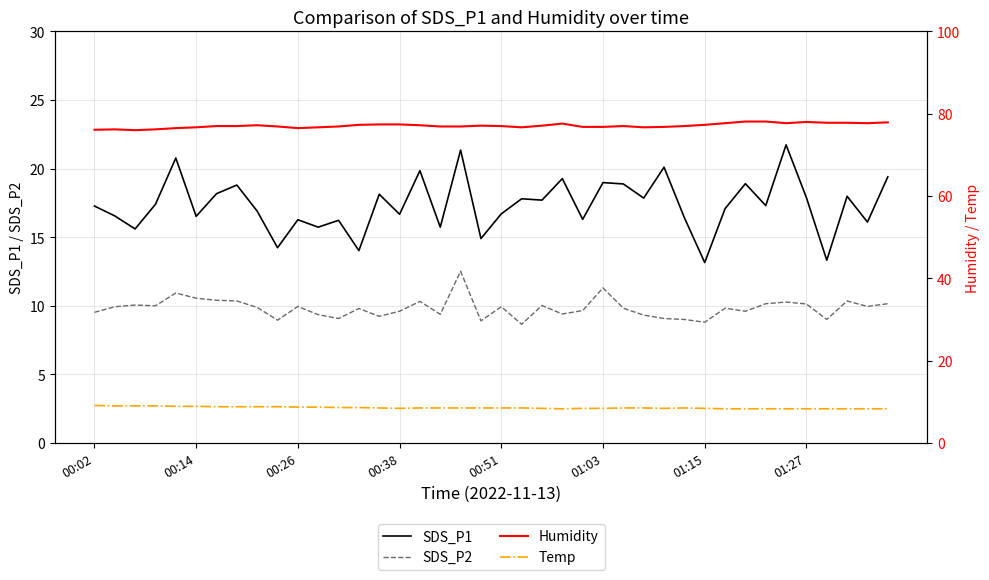

True or false: SDS_P2 and SDS_P1 intersect in this chart.

False